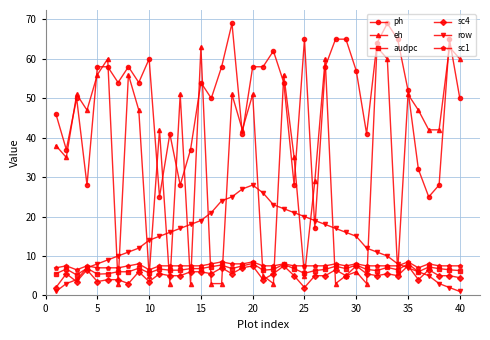

Which series has the largest total across all categories?

ph